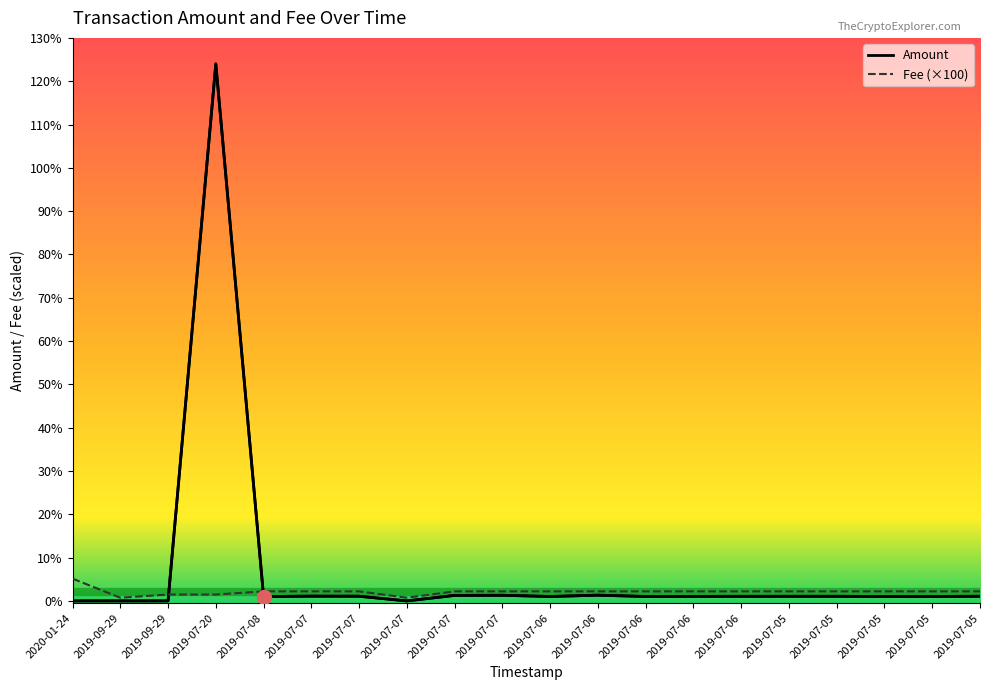

How many lines are shown in the chart?

2